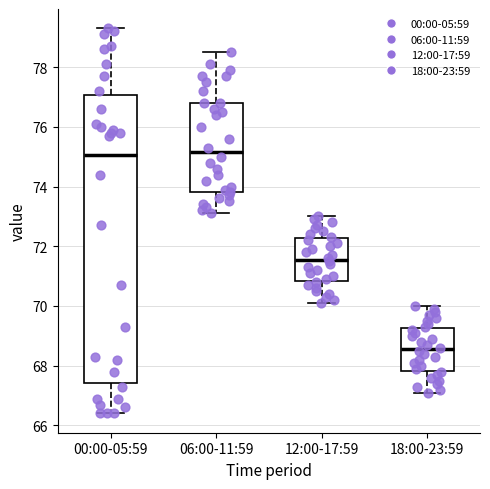

Where does the lower whisker of the box for 06:00-11:59 end on the y-axis? The values are not printed on the chart, so give them approximately, as read against the axis.

73.2